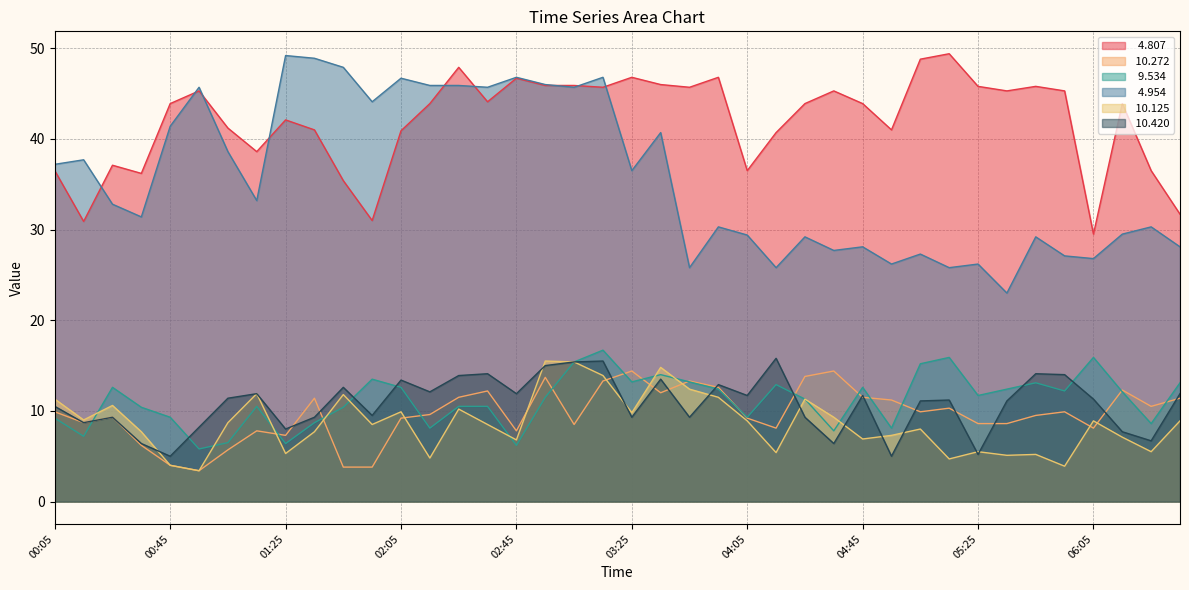

What is the greatest value displayed?

49.4